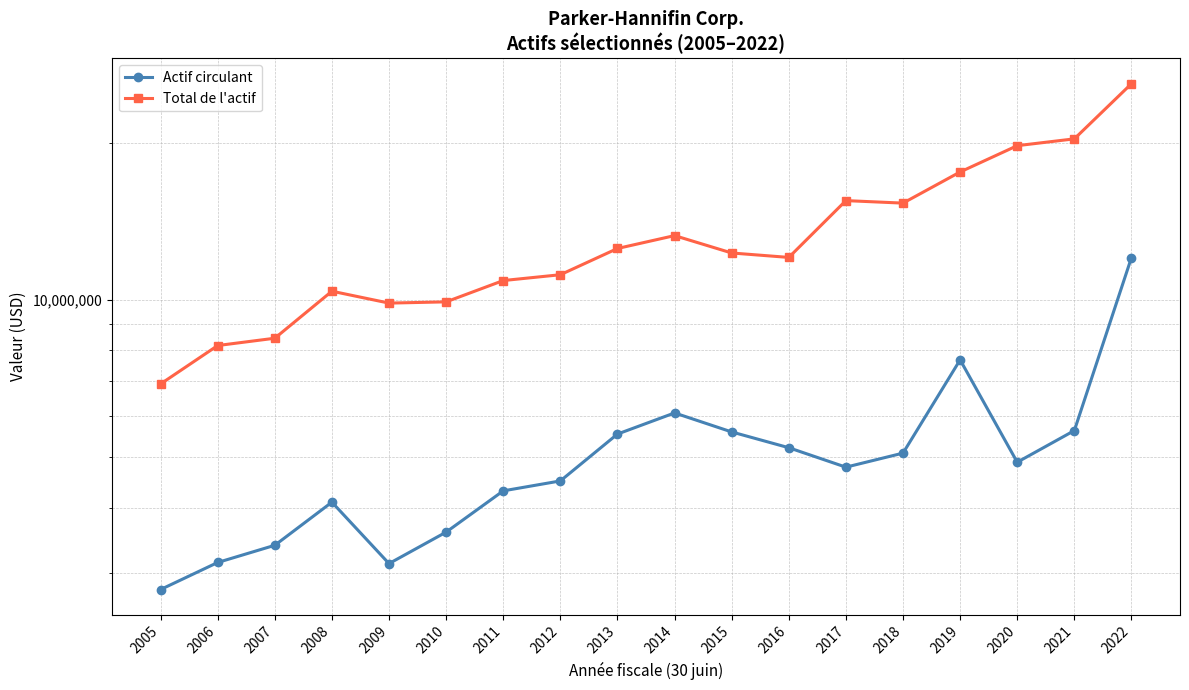

True or false: Actif circulant has a value of 2098594 at 2006.

False